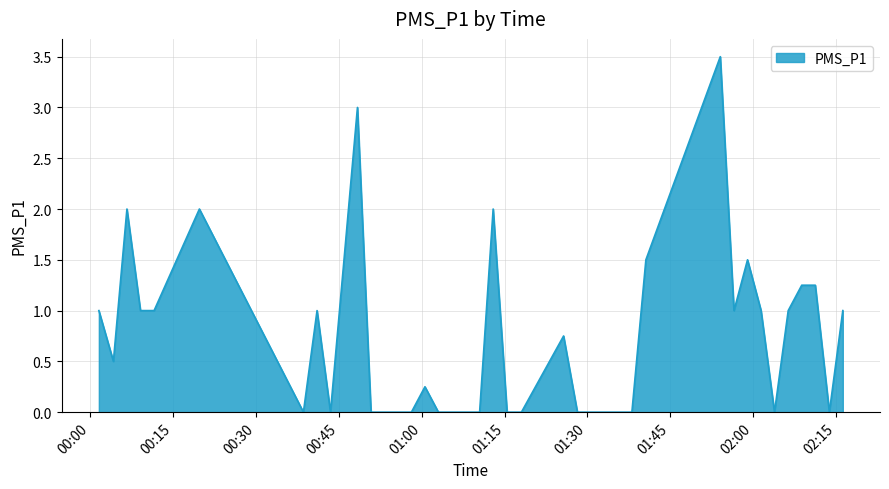

What is the greatest value displayed?

3.5